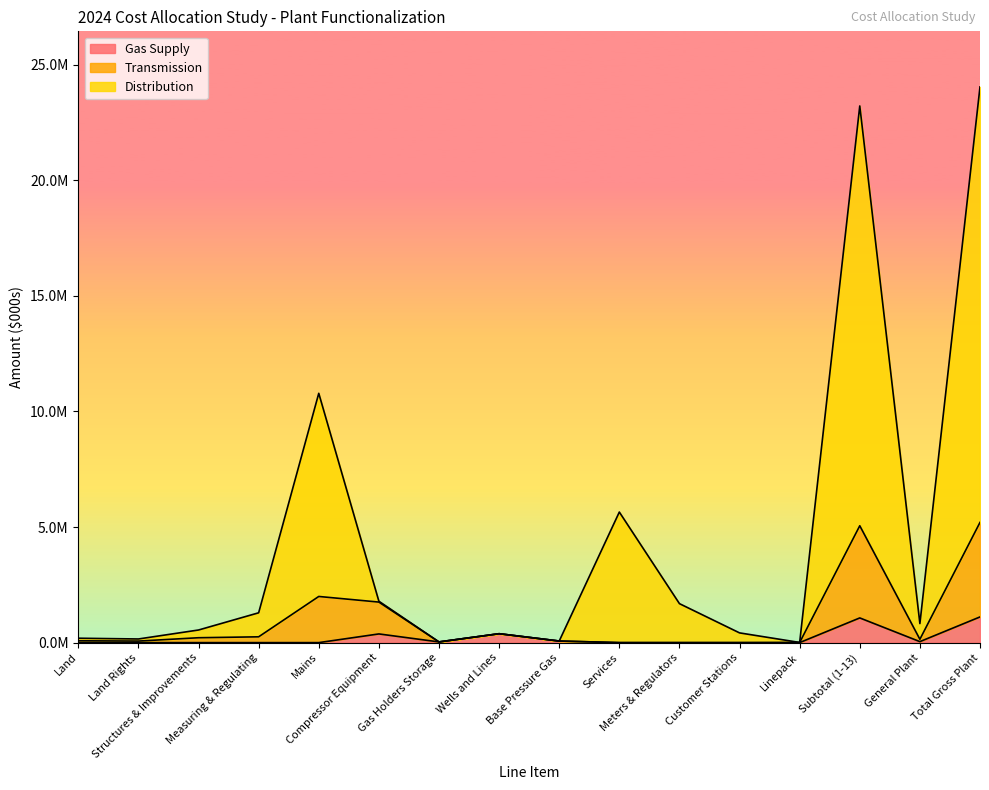

Rank the series at Land Rights from highest to lowest value.

Distribution, Transmission, Gas Supply